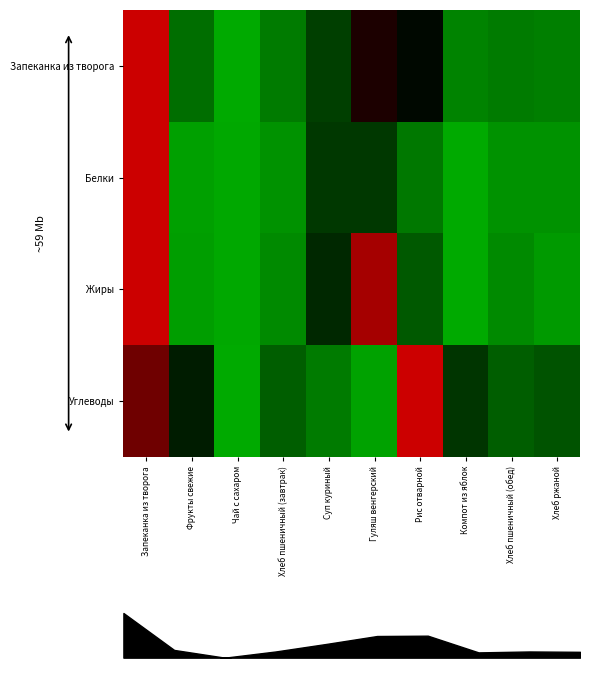

The Запеканка из творога series shows -0.4 at Чай с сахаром. True or false?

False